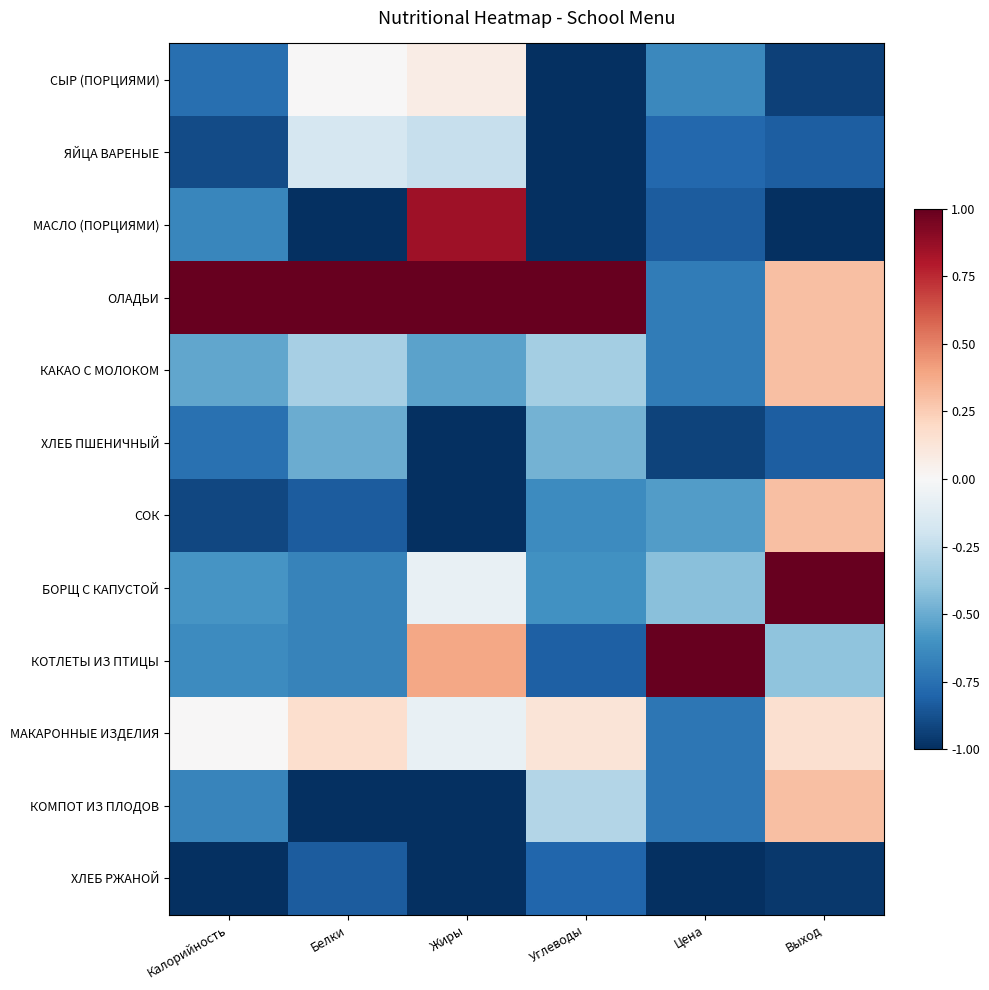

Reading right to left, what are all the values shown in this chart?

СЫР (ПОРЦИЯМИ): Выход=-0.9	Цена=-0.6	Углеводы=-1.0	Жиры=0.1	Белки=0.0	Калорийность=-0.8
ЯЙЦА ВАРЕНЫЕ: Выход=-0.8	Цена=-0.8	Углеводы=-1.0	Жиры=-0.2	Белки=-0.2	Калорийность=-0.9
МАСЛО (ПОРЦИЯМИ): Выход=-1.0	Цена=-0.8	Углеводы=-1.0	Жиры=0.8	Белки=-1.0	Калорийность=-0.7
ОЛАДЬИ: Выход=0.3	Цена=-0.7	Углеводы=1.0	Жиры=1.0	Белки=1.0	Калорийность=1.0
КАКАО С МОЛОКОМ: Выход=0.3	Цена=-0.7	Углеводы=-0.3	Жиры=-0.5	Белки=-0.3	Калорийность=-0.5
ХЛЕБ ПШЕНИЧНЫЙ: Выход=-0.8	Цена=-0.9	Углеводы=-0.5	Жиры=-1.0	Белки=-0.5	Калорийность=-0.7
СОК: Выход=0.3	Цена=-0.6	Углеводы=-0.6	Жиры=-1.0	Белки=-0.8	Калорийность=-0.9
БОРЩ С КАПУСТОЙ: Выход=1.0	Цена=-0.4	Углеводы=-0.6	Жиры=-0.1	Белки=-0.7	Калорийность=-0.6
КОТЛЕТЫ ИЗ ПТИЦЫ: Выход=-0.4	Цена=1.0	Углеводы=-0.8	Жиры=0.4	Белки=-0.7	Калорийность=-0.6
МАКАРОННЫЕ ИЗДЕЛИЯ: Выход=0.2	Цена=-0.7	Углеводы=0.1	Жиры=-0.1	Белки=0.2	Калорийность=0.0
КОМПОТ ИЗ ПЛОДОВ: Выход=0.3	Цена=-0.7	Углеводы=-0.3	Жиры=-1.0	Белки=-1.0	Калорийность=-0.7
ХЛЕБ РЖАНОЙ: Выход=-1.0	Цена=-1.0	Углеводы=-0.8	Жиры=-1.0	Белки=-0.8	Калорийность=-1.0